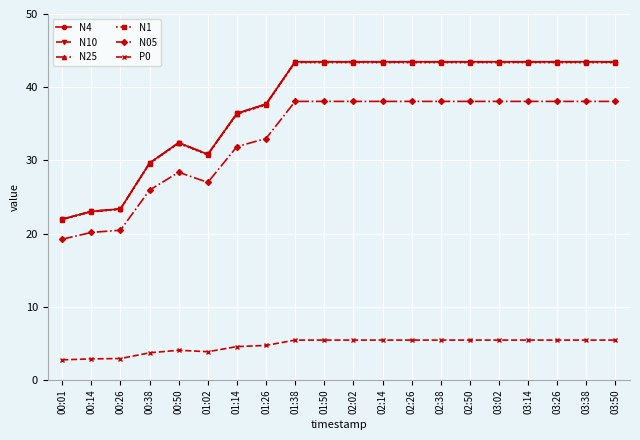

What is the value of the N05 point at the 6th from the left?

27.0